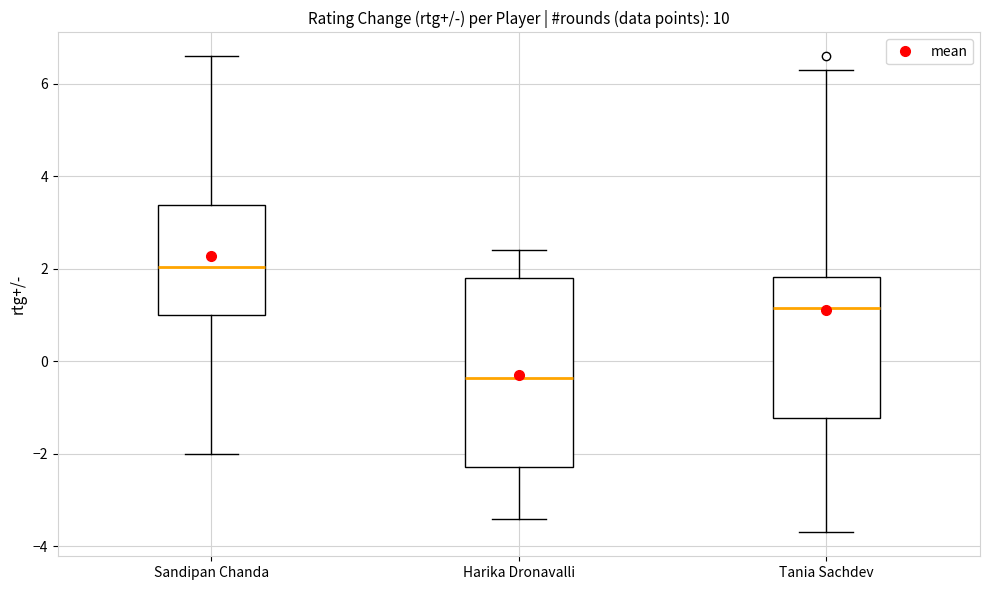

Reading left to right, read every box against the y-axis: the position of its median line, the range the box covers, and the ends of its whiskers. The values are not printed on the chart, so give them approximately, as read against the axis.

Sandipan Chanda: median 2.0, box 1.0 to 3.4, whiskers -2.0 to 6.6
Harika Dronavalli: median -0.4, box -2.2 to 1.8, whiskers -3.4 to 2.4
Tania Sachdev: median 1.2, box -1.2 to 1.8, whiskers -3.6 to 6.4